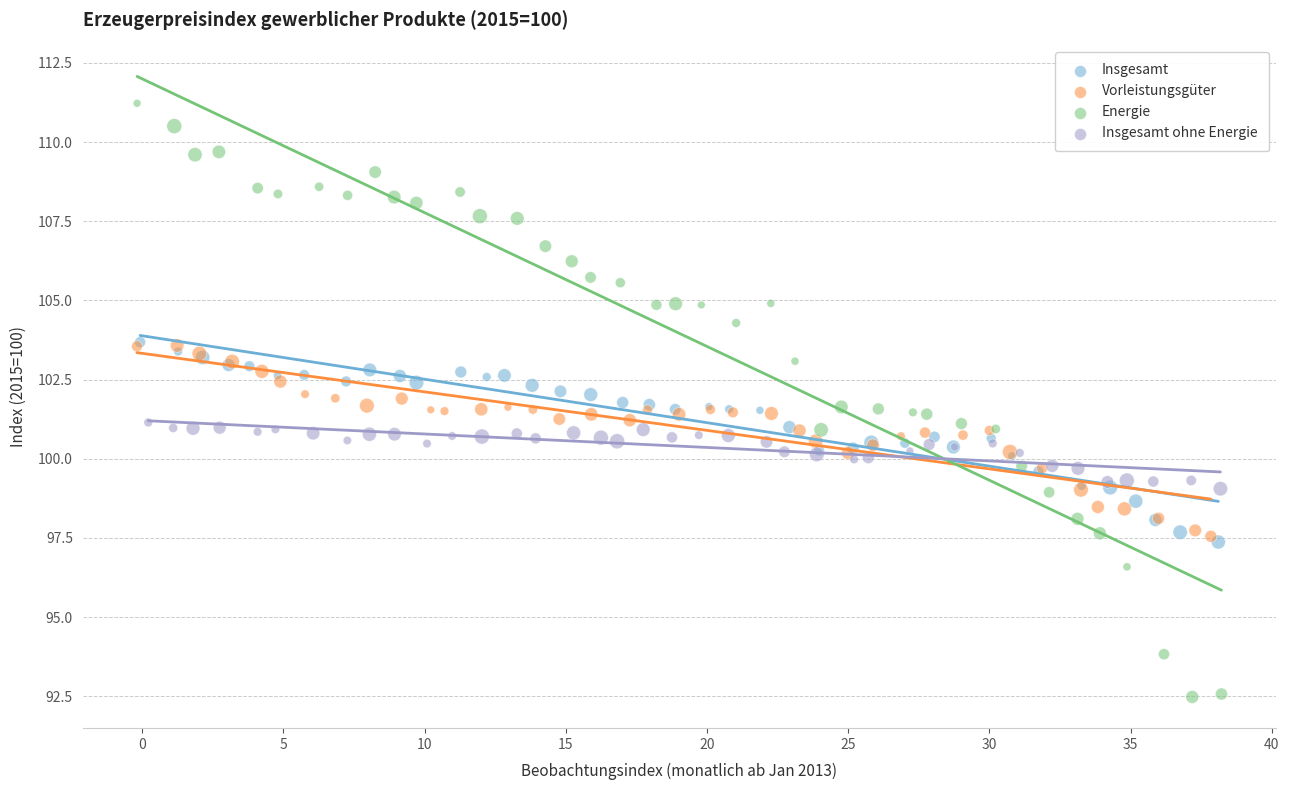

Which series reaches the minimum Y coordinate?

Energie